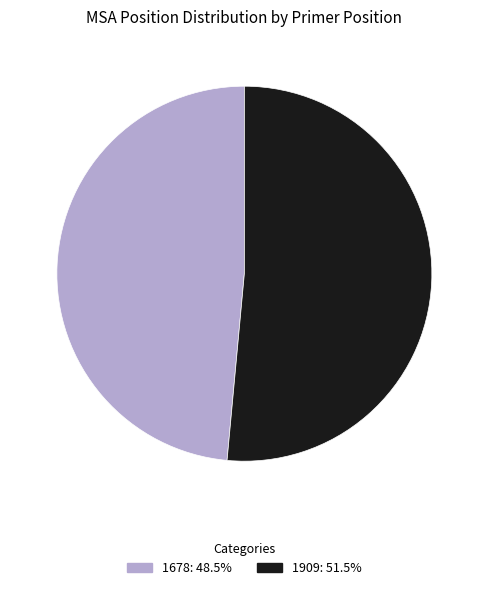

How many slices are in this pie chart?

2